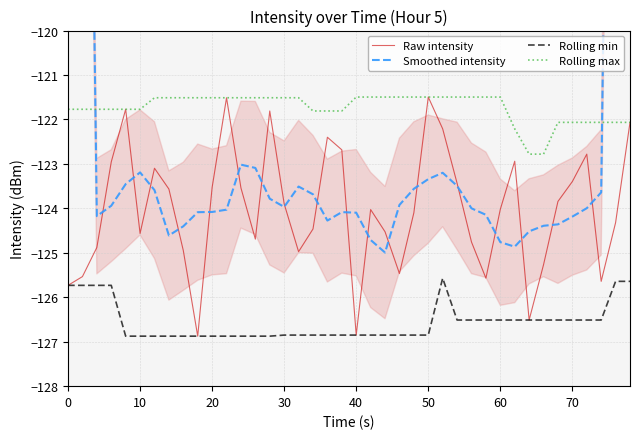

What are all the series names shown in the legend?

Raw intensity, Smoothed intensity, Rolling min, Rolling max